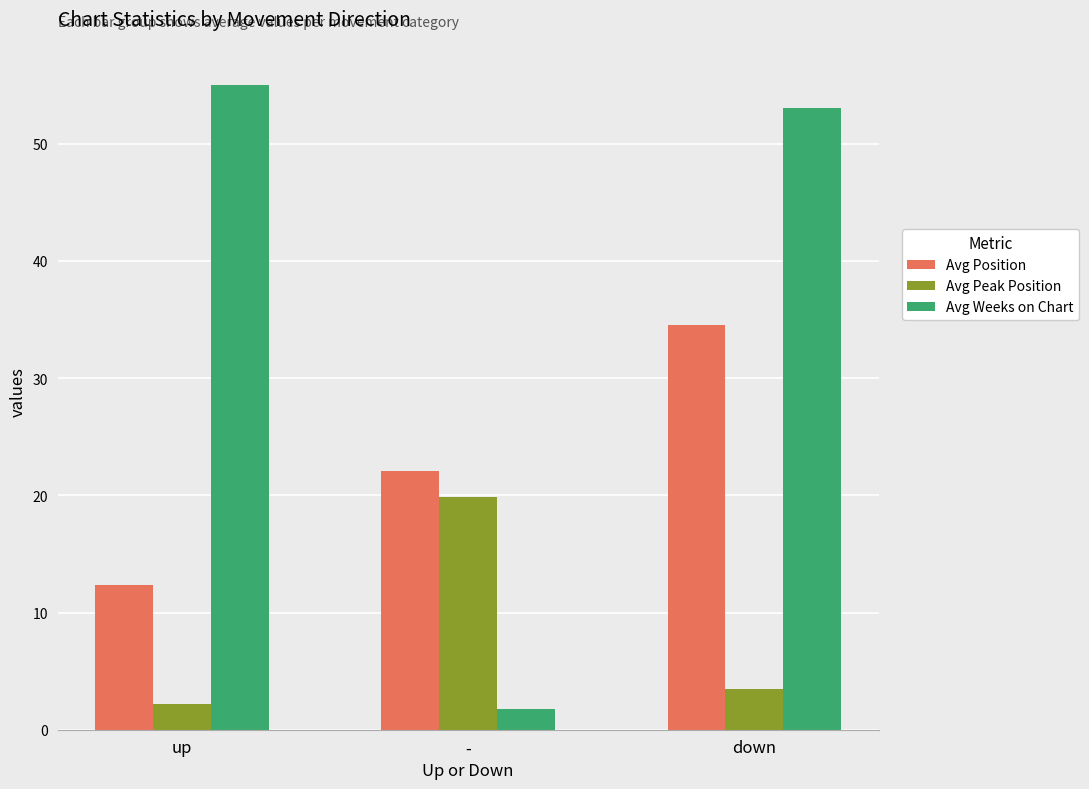

What is the sum of all Avg Position values?

68.9